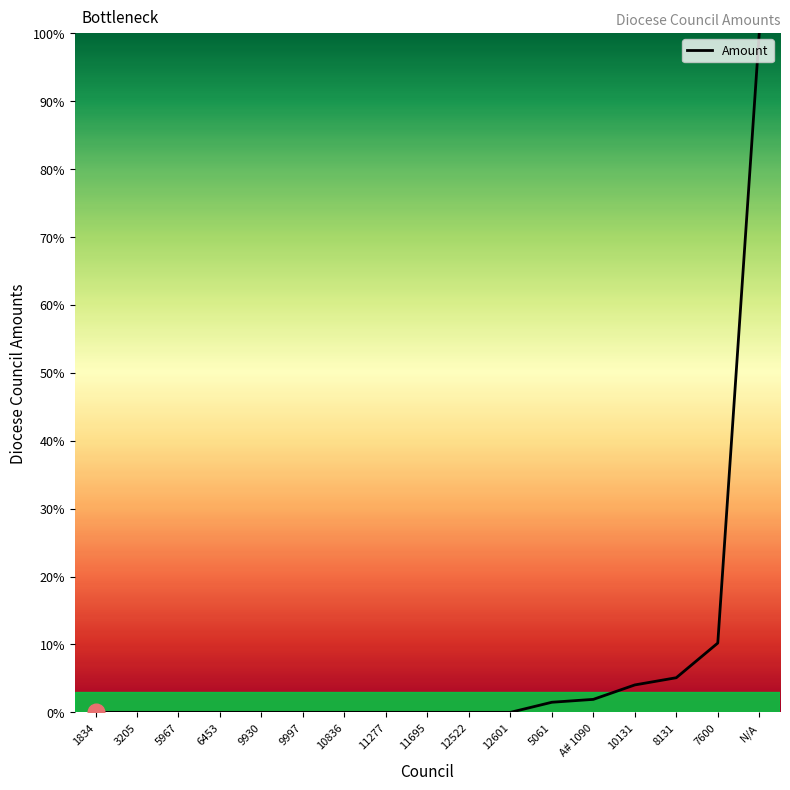

Which has a higher value, N/A or 7600?

N/A